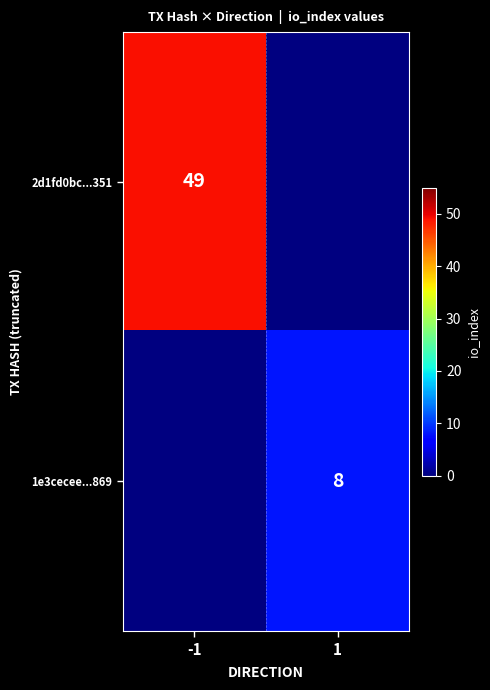

Is it true that 1e3cecee...869 equals 8 at 1?

True